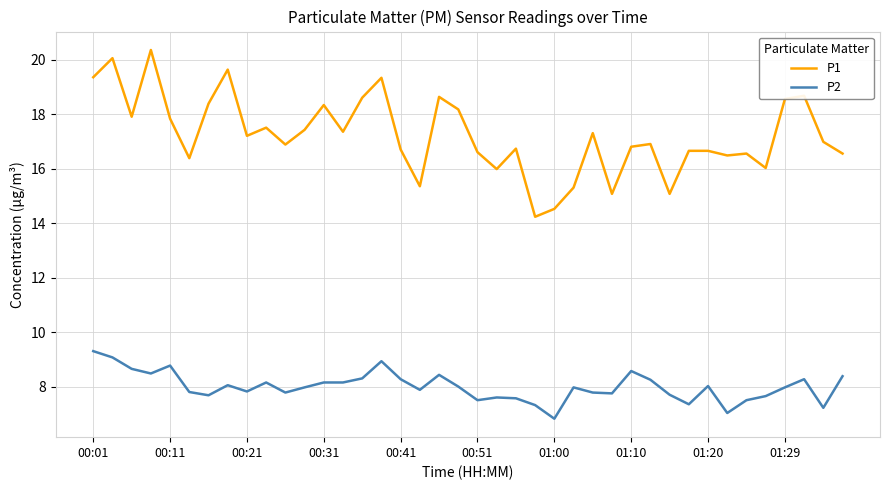

What is the highest value of the P1 series?

20.4